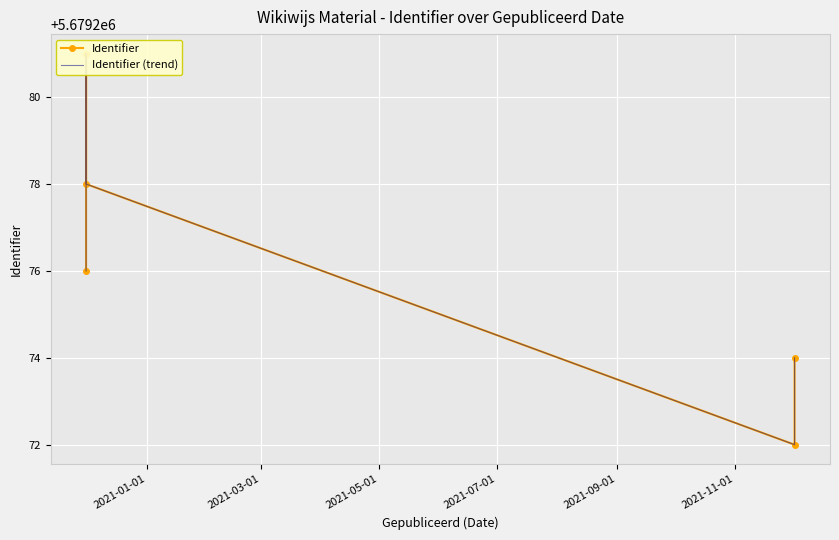

At which label is Identifier closest to 5679276?

2021-01-01